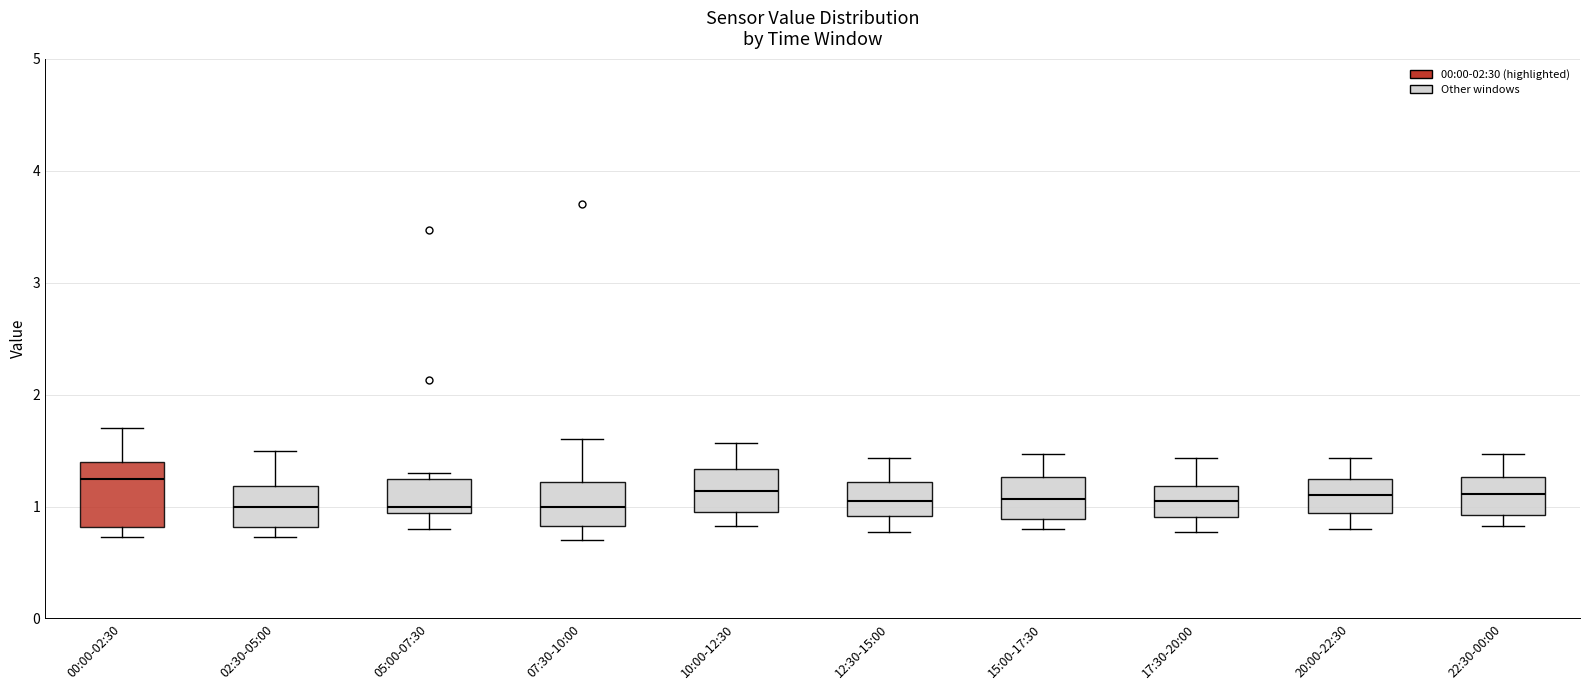

Which box's median line is the highest?

00:00-02:30